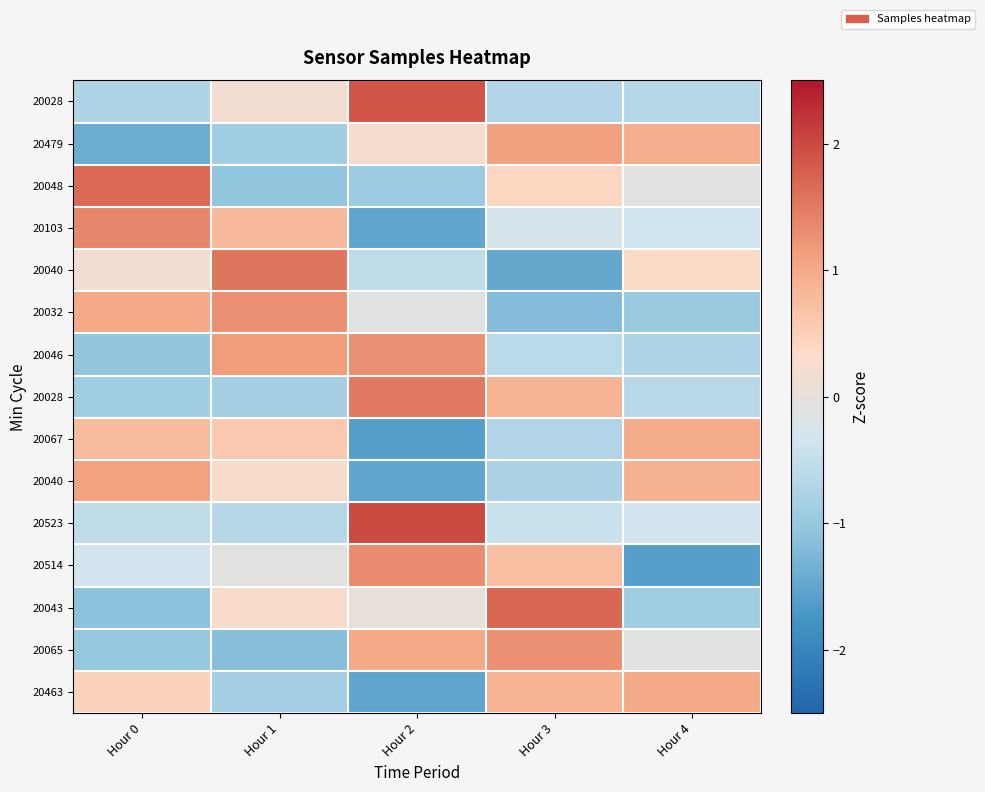

At how many categories does at least one series exceed 0?

5